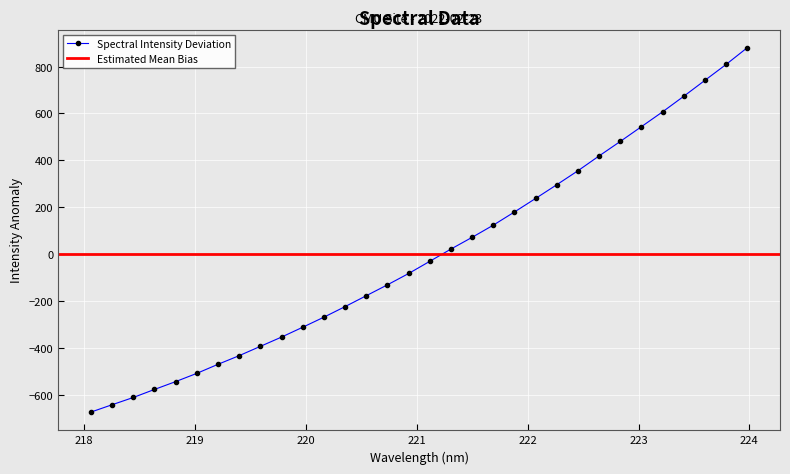

What is the maximum value for Spectral Intensity Deviation?

880.2